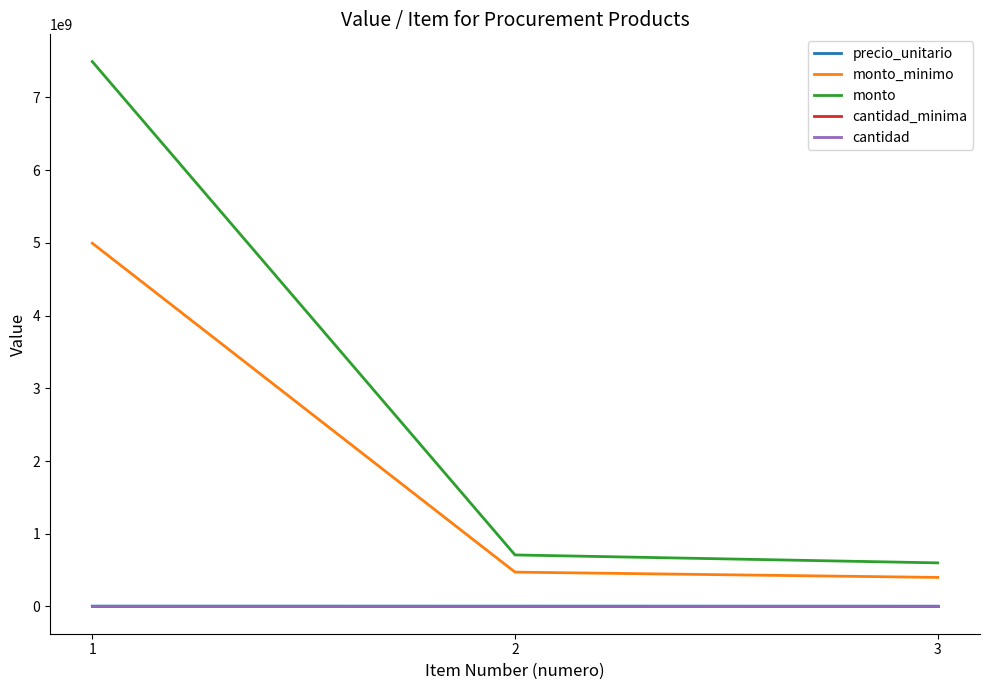

Which series has the widest spread of values?

monto